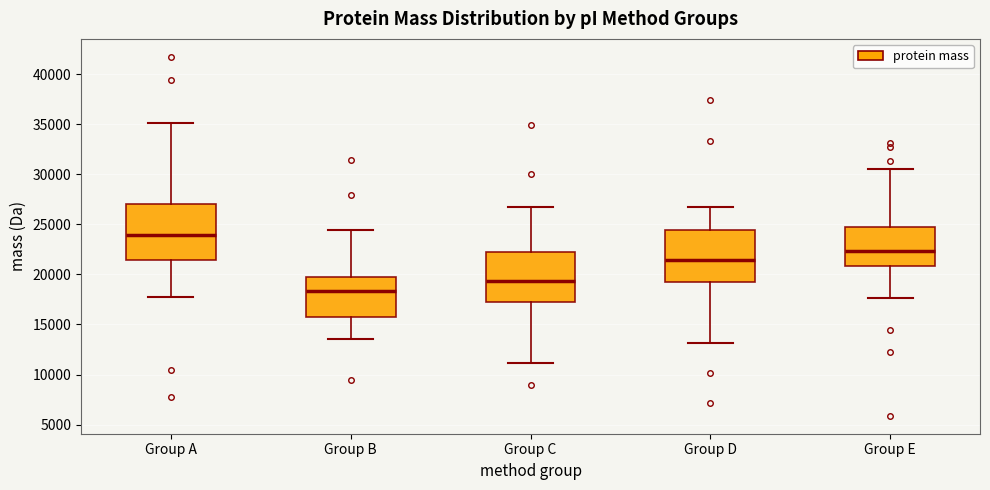

Where is the lower edge of the box for Group A on the y-axis? The values are not printed on the chart, so give them approximately, as read against the axis.

21500